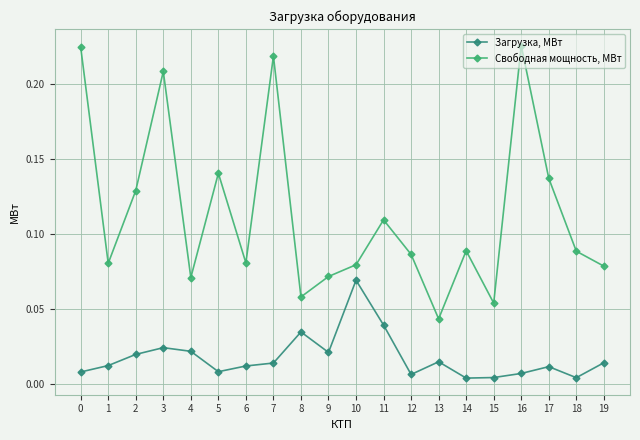

Which series has the widest spread of values?

Свободная мощность, МВт